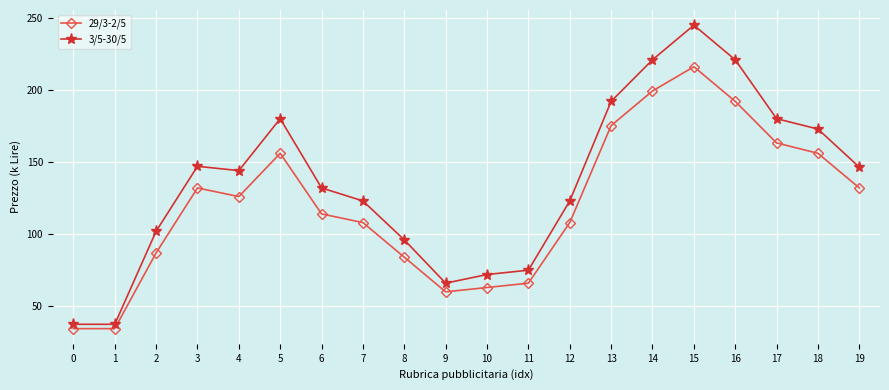

How many lines are shown in the chart?

2